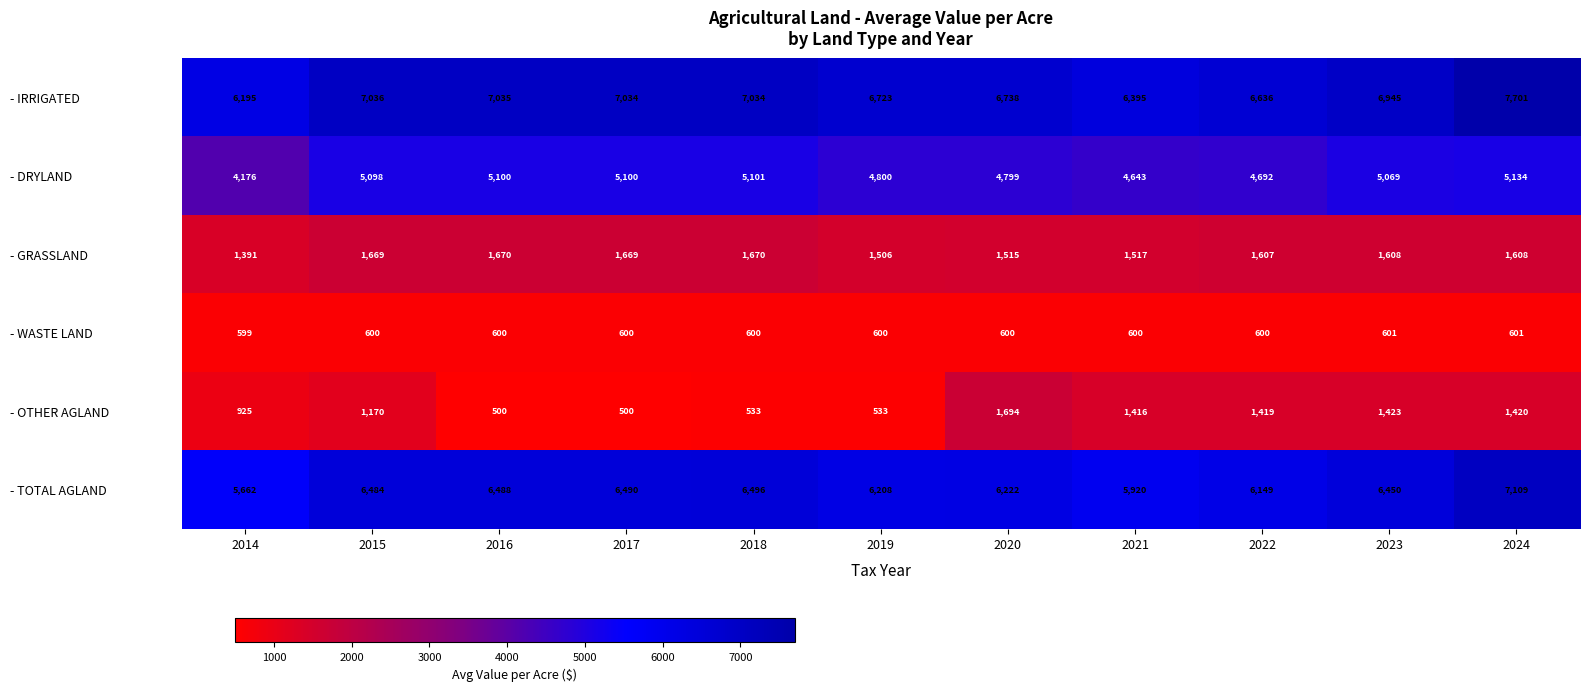

At which category is the sum across all series the highest?

2024